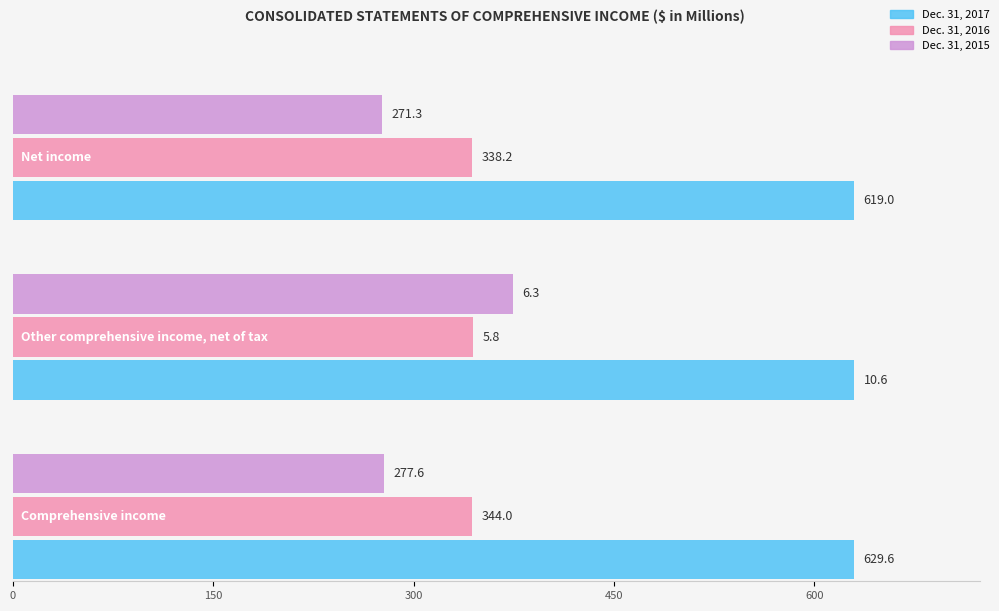

How many bars are there in each group?

3